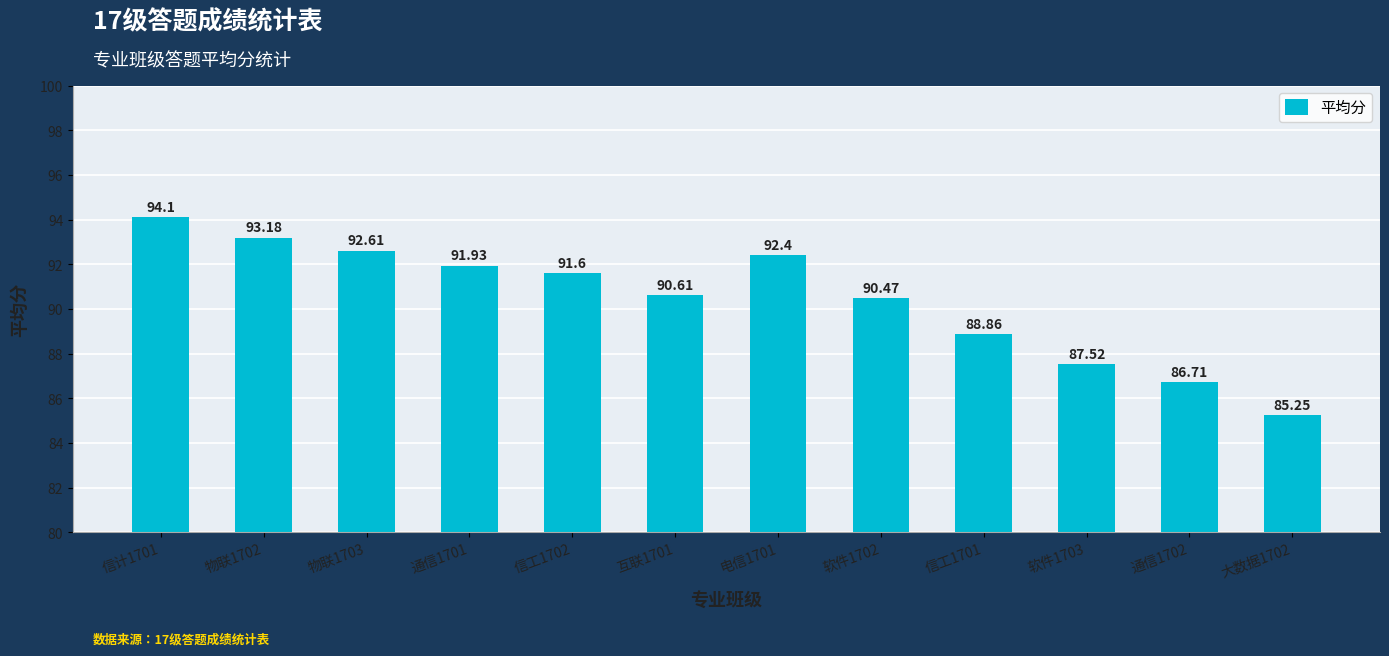

Rank the categories by value from highest to lowest.

信计1701, 物联1702, 物联1703, 电信1701, 通信1701, 信工1702, 互联1701, 软件1702, 信工1701, 软件1703, 通信1702, 大数据1702